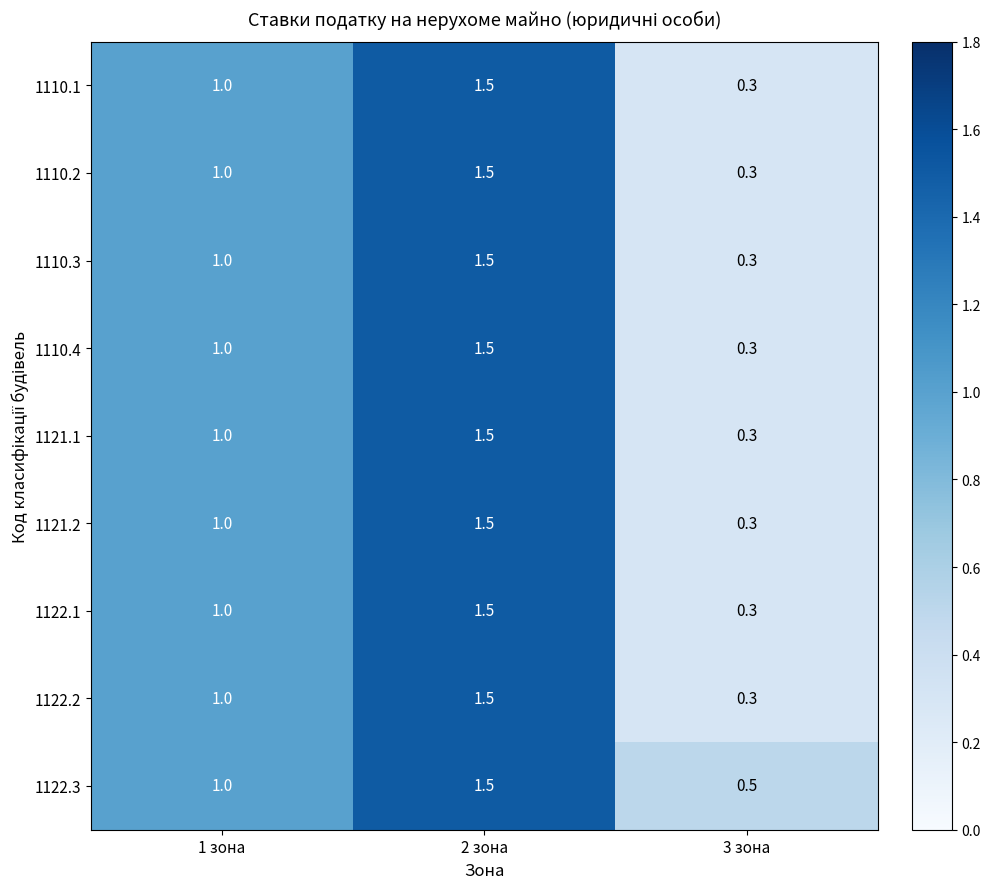

Reading left to right, what are all the values shown in this chart?

1110.1: 1 зона=1.0	2 зона=1.5	3 зона=0.3
1110.2: 1 зона=1.0	2 зона=1.5	3 зона=0.3
1110.3: 1 зона=1.0	2 зона=1.5	3 зона=0.3
1110.4: 1 зона=1.0	2 зона=1.5	3 зона=0.3
1121.1: 1 зона=1.0	2 зона=1.5	3 зона=0.3
1121.2: 1 зона=1.0	2 зона=1.5	3 зона=0.3
1122.1: 1 зона=1.0	2 зона=1.5	3 зона=0.3
1122.2: 1 зона=1.0	2 зона=1.5	3 зона=0.3
1122.3: 1 зона=1.0	2 зона=1.5	3 зона=0.5